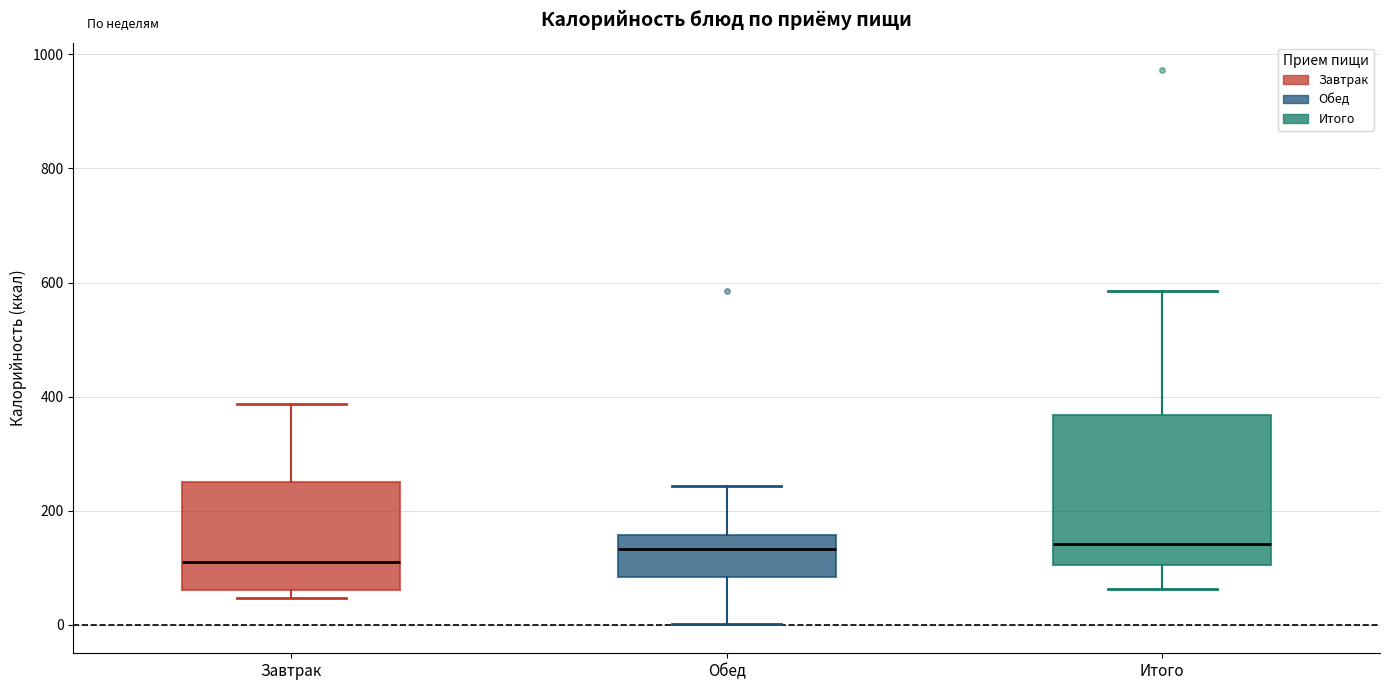

Reading left to right, transcribe this box plot: for each box, give where its median line is, the range the box spans, and where its two whiskers end, as read against the y-axis. The values are not printed on the chart, so give them approximately, as read against the axis.

Завтрак: median 100, box 60 to 260, whiskers 40 to 380
Обед: median 140, box 80 to 160, whiskers 0 to 240
Итого: median 140, box 100 to 360, whiskers 60 to 580